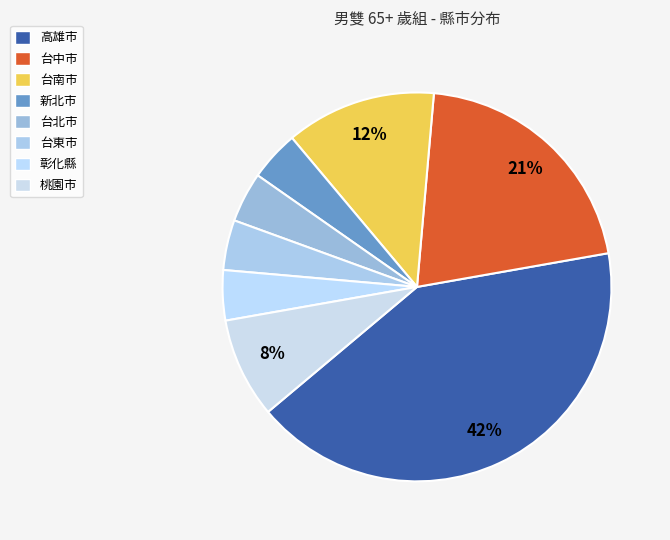

Count the number of slices in the pie.

8